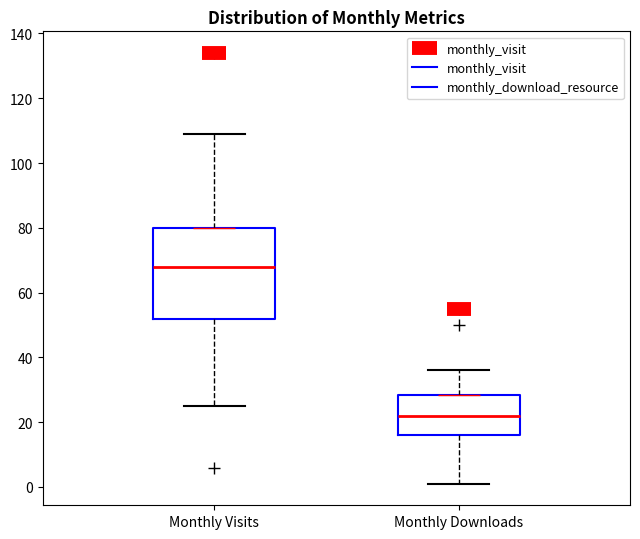

Reading left to right, read every box against the y-axis: the position of its median line, the range the box covers, and the ends of its whiskers. The values are not printed on the chart, so give them approximately, as read against the axis.

Monthly Visits: median 68, box 52 to 80, whiskers 26 to 110
Monthly Downloads: median 22, box 16 to 28, whiskers 2 to 36